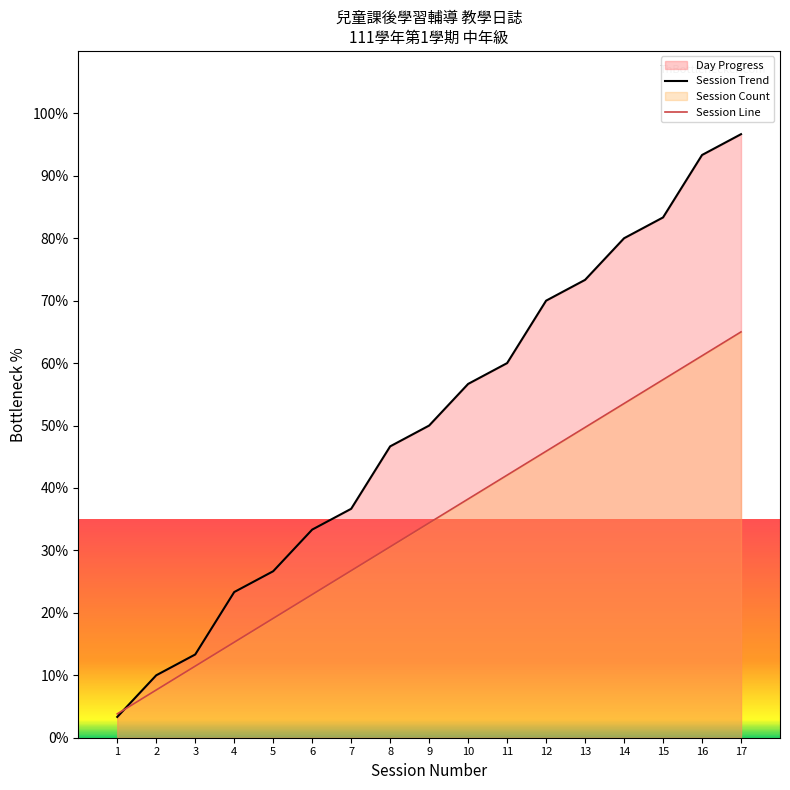

The value of Session Line at 5 is 32.9. True or false?

False